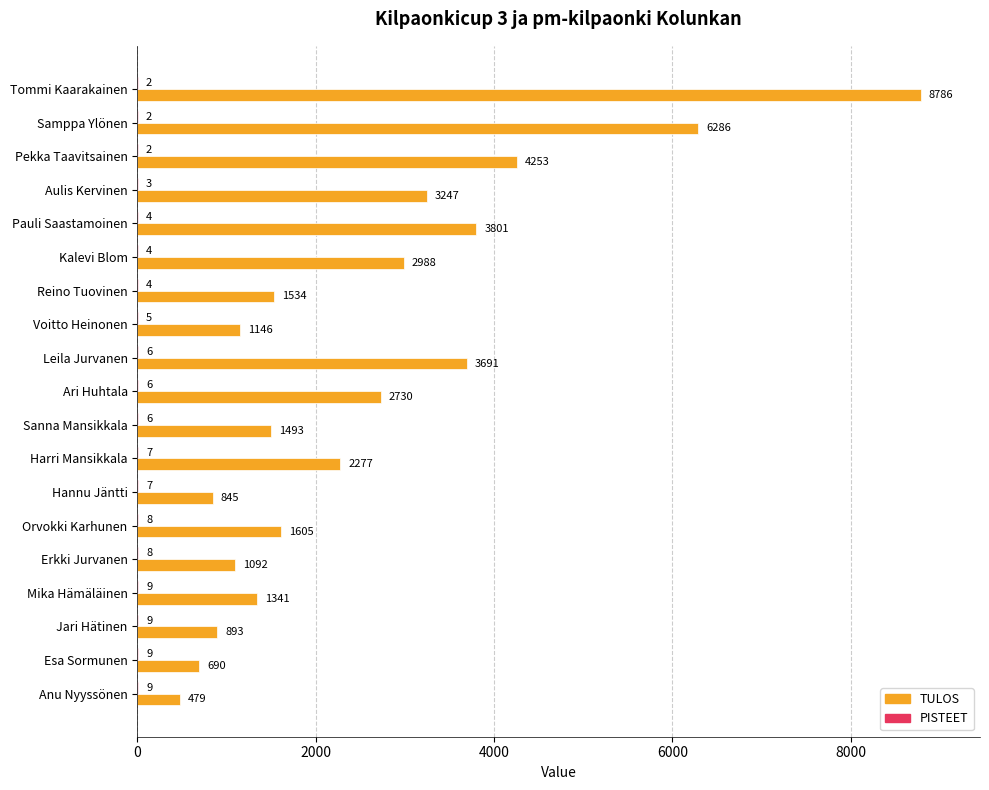

What value does the TULOS series have at Harri Mansikkala, to the nearest 50?

2300